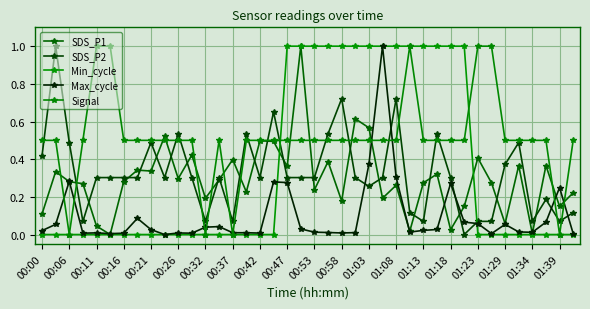

Count the number of categories in the chart.

40